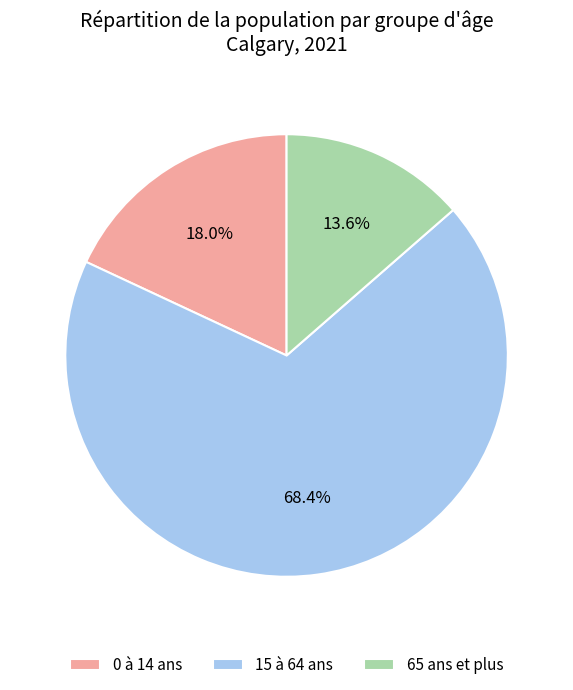

How many segments does this pie chart have?

3